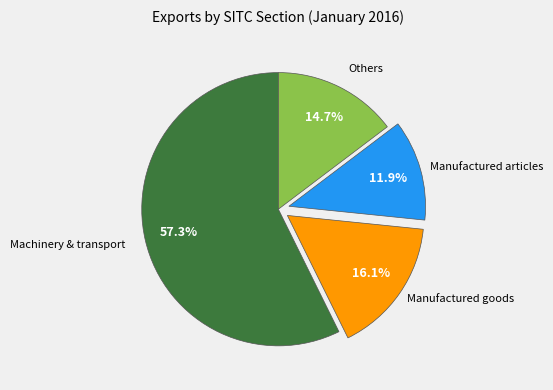

Does any single category account for the majority?

Yes